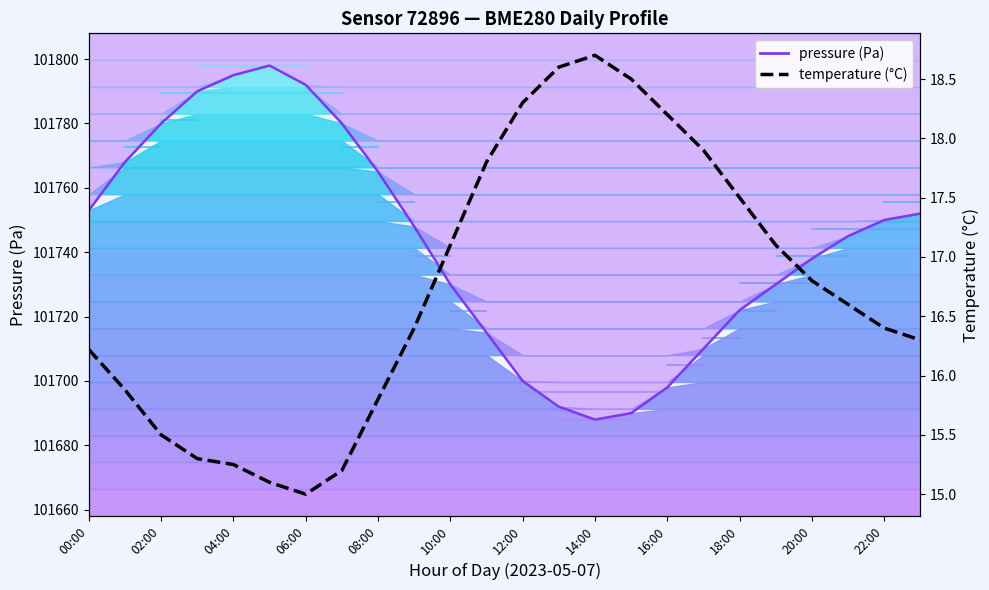

What is the value of the temperature (°C) point at the 16th from the left?

18.5